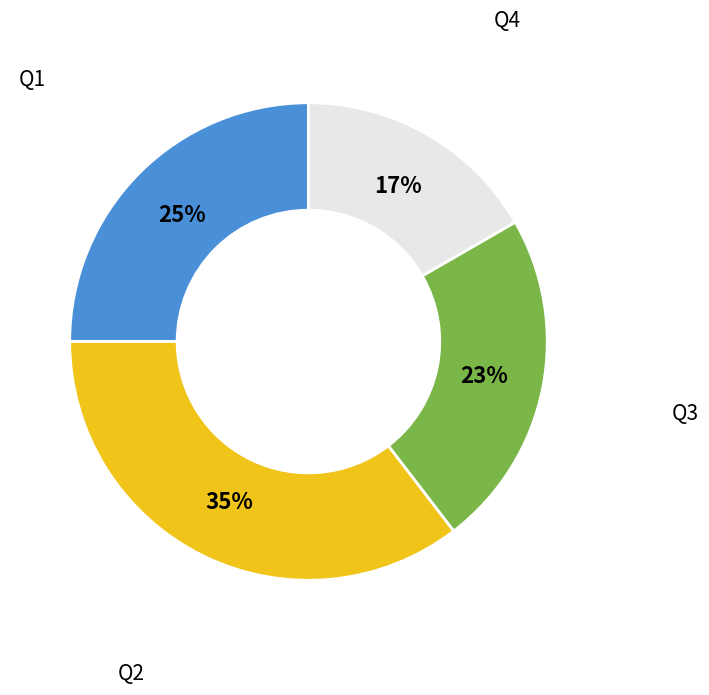

Is there any slice that represents more than half of the pie?

No